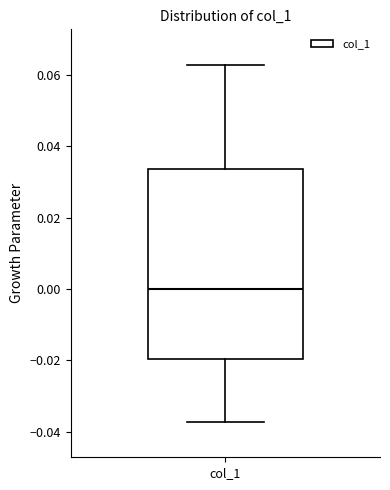

Where does the lower whisker of the box for col_1 end on the y-axis? The values are not printed on the chart, so give them approximately, as read against the axis.

-0.038